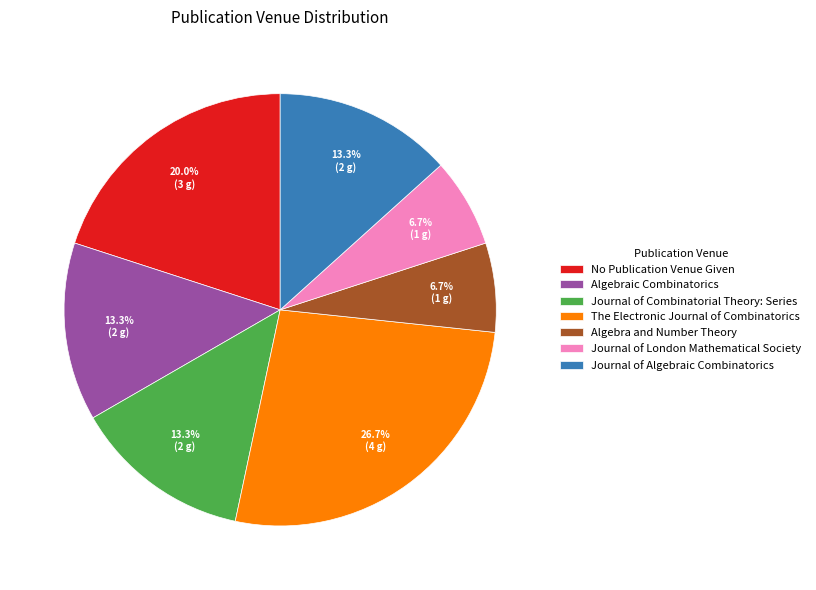

Between Journal of London Mathematical Society and Algebraic Combinatorics, which is larger?

Algebraic Combinatorics